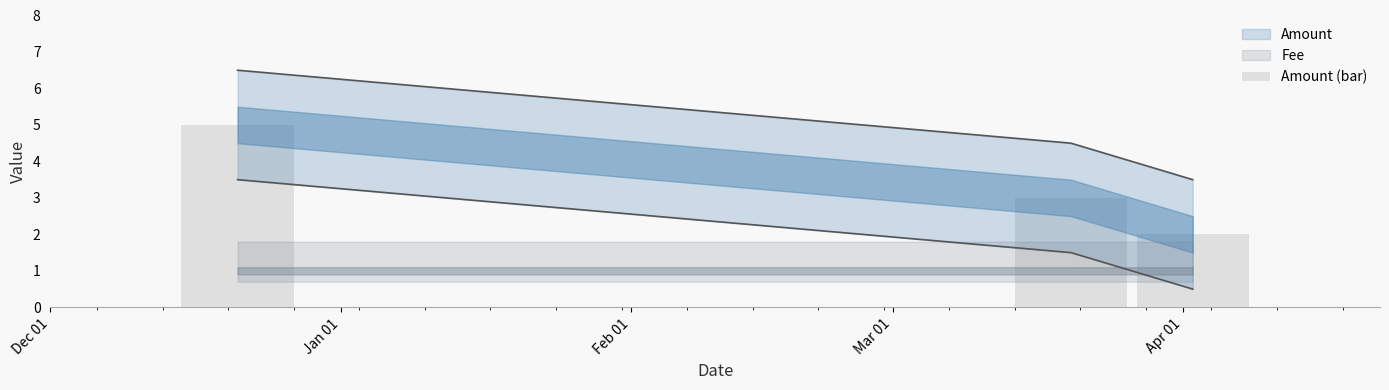

Does the chart contain stacked bars?

No